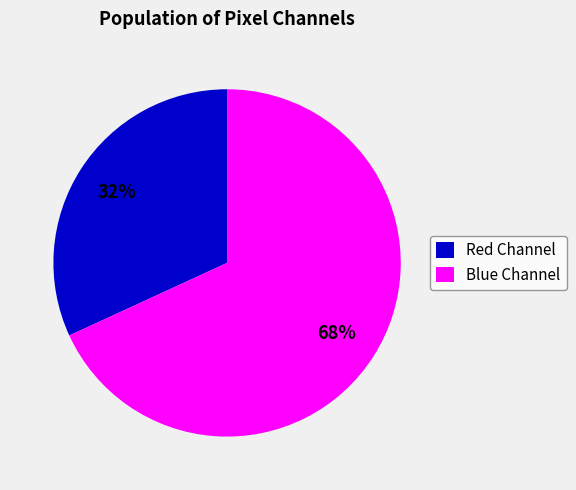

To the nearest percent, what is the difference between the largest and smallest slice percentages?

36%